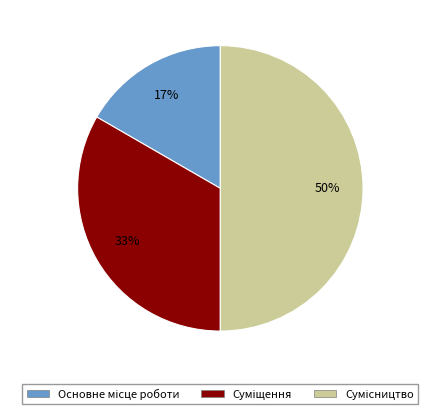

To the nearest percent, what is the difference between the largest and smallest slice percentages?

33%